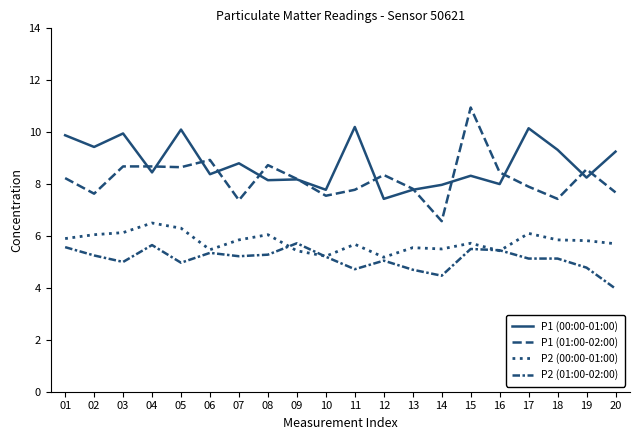

How many lines are shown in the chart?

4